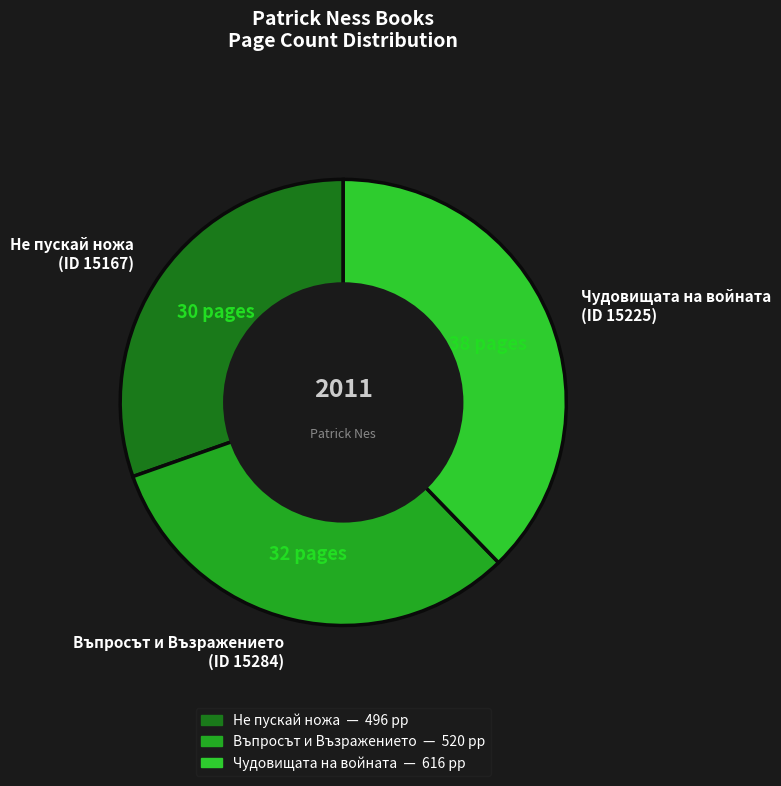

Is there any slice that represents more than half of the pie?

No